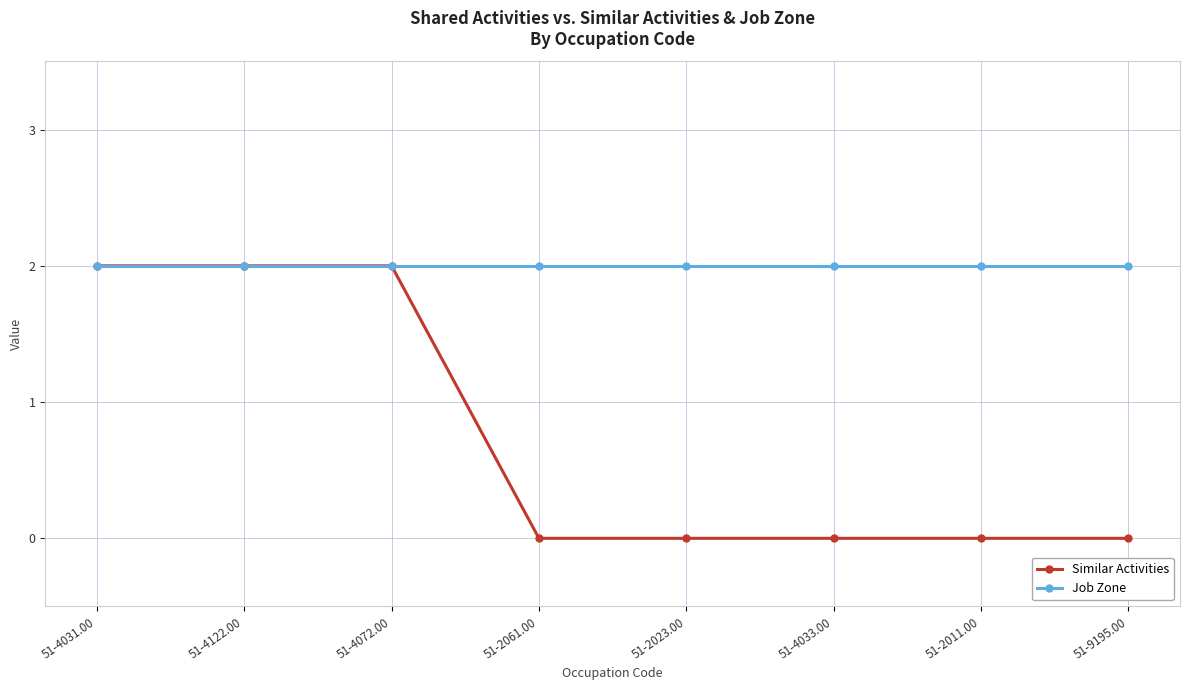

Which series has the largest range (max minus min)?

Similar Activities